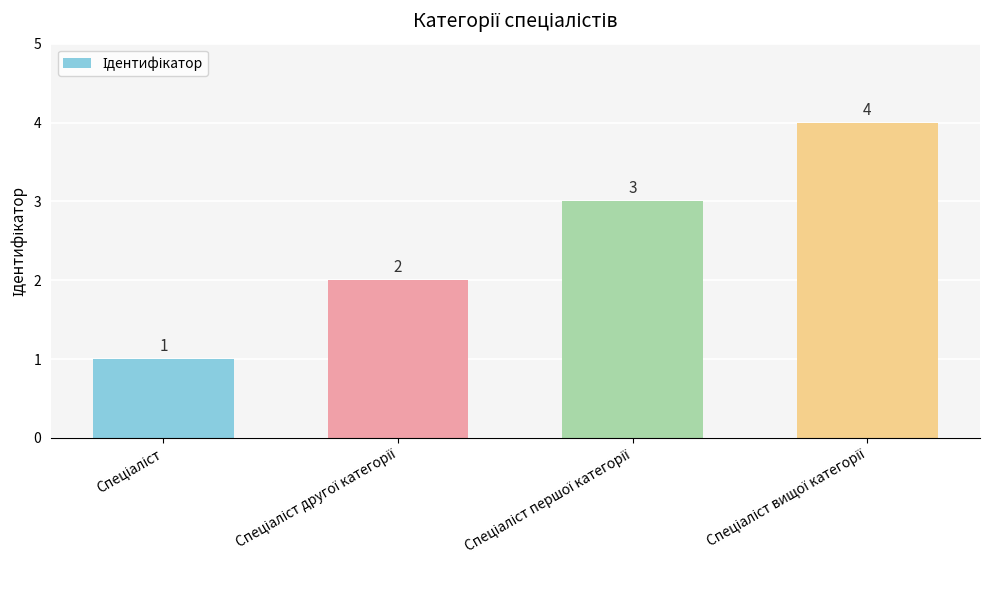

What is the minimum value shown in the chart?

1